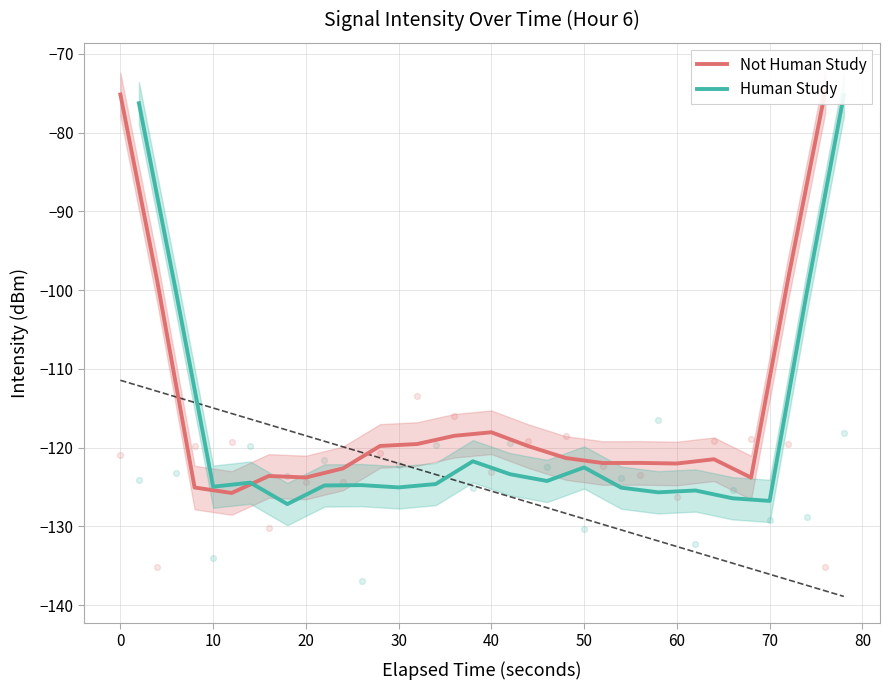

Which series contains the lowest Y value?

Human Study